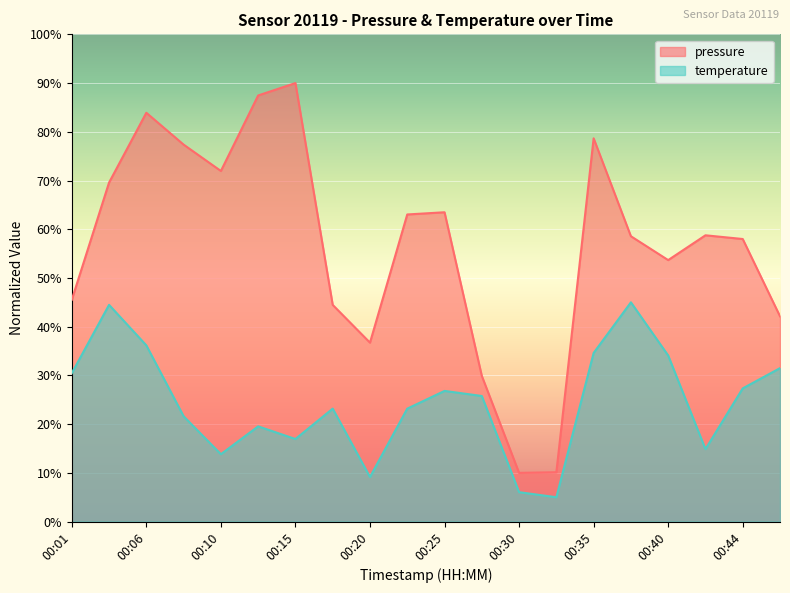

List the series in order of their peak value, highest first.

pressure, temperature